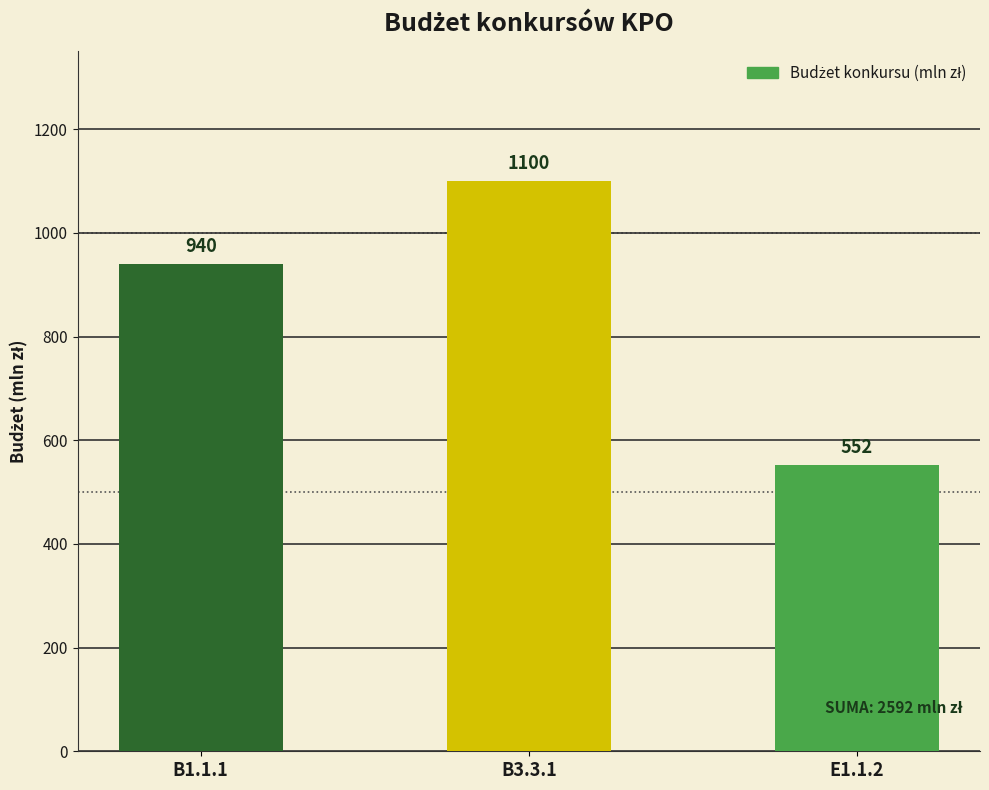

Reading left to right, list all the values displayed in this chart.

B1.1.1=940	B3.3.1=1100	E1.1.2=552